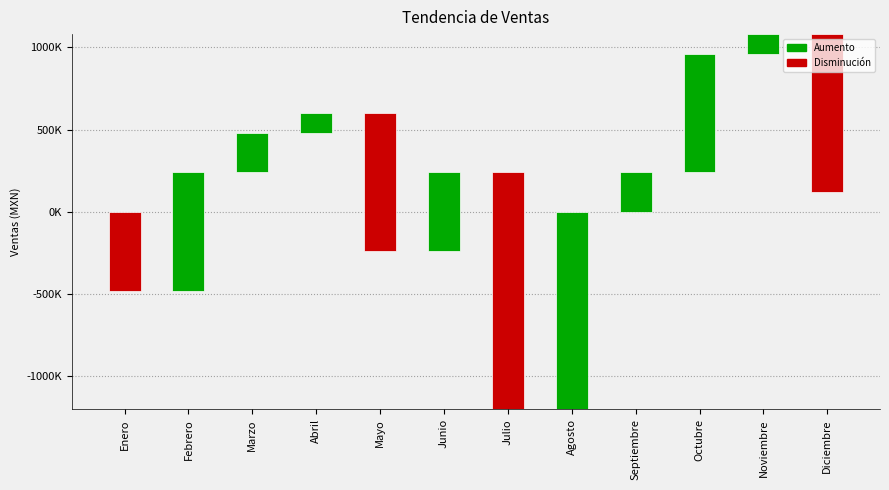

How many data points does each series have?

12